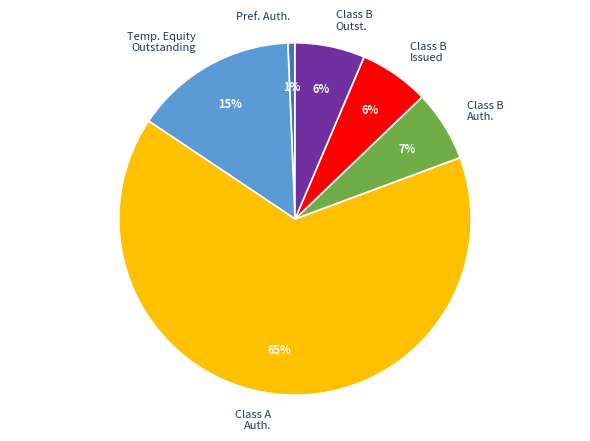

To the nearest percent, what is the difference between the largest and smallest slice percentages?

64%